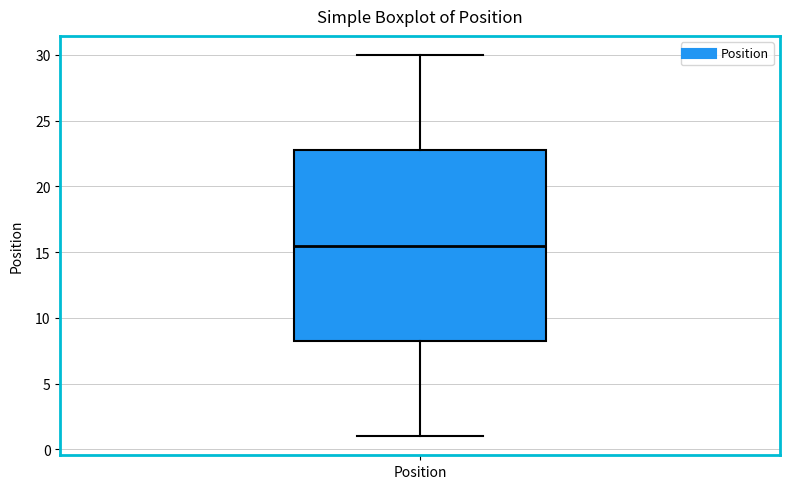

Where does the upper whisker of the box for Position end on the y-axis? The values are not printed on the chart, so give them approximately, as read against the axis.

30.0